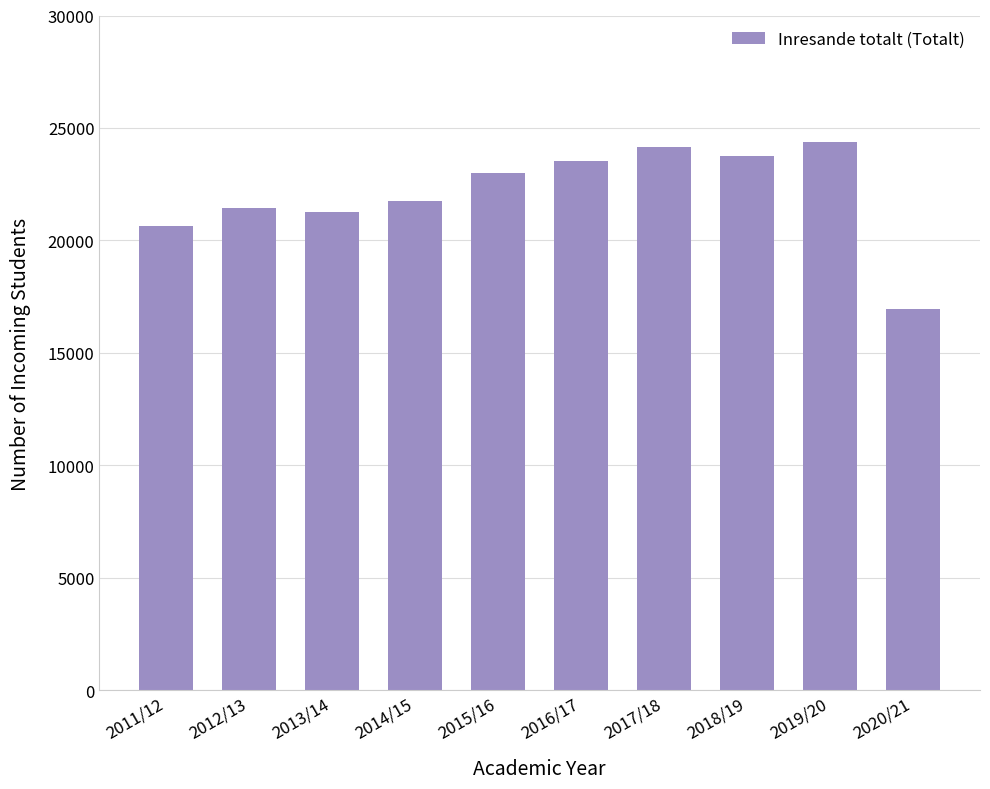

What is the label of the 6th bar from the right?

2015/16